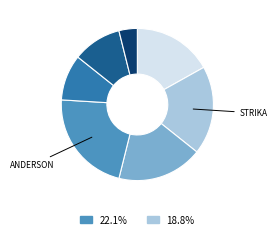

Is there any slice that represents more than half of the pie?

No